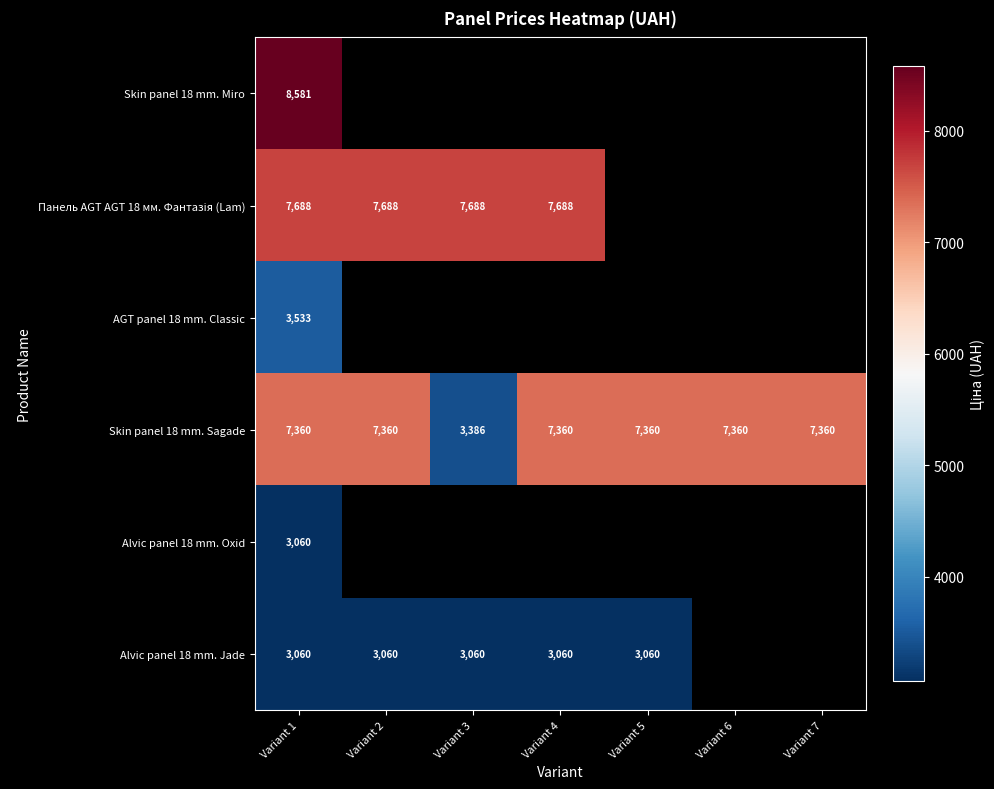

Is it true that Skin panel 18 mm. Sagade equals 5755.4 at Variant 3?

False